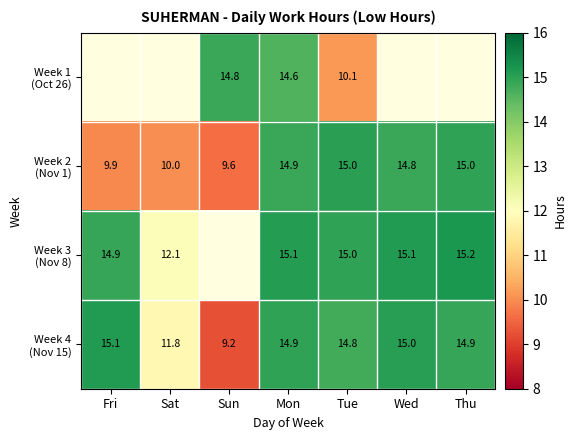

Where is Week 3 (Nov 8) nearest to the value 13?

Sat